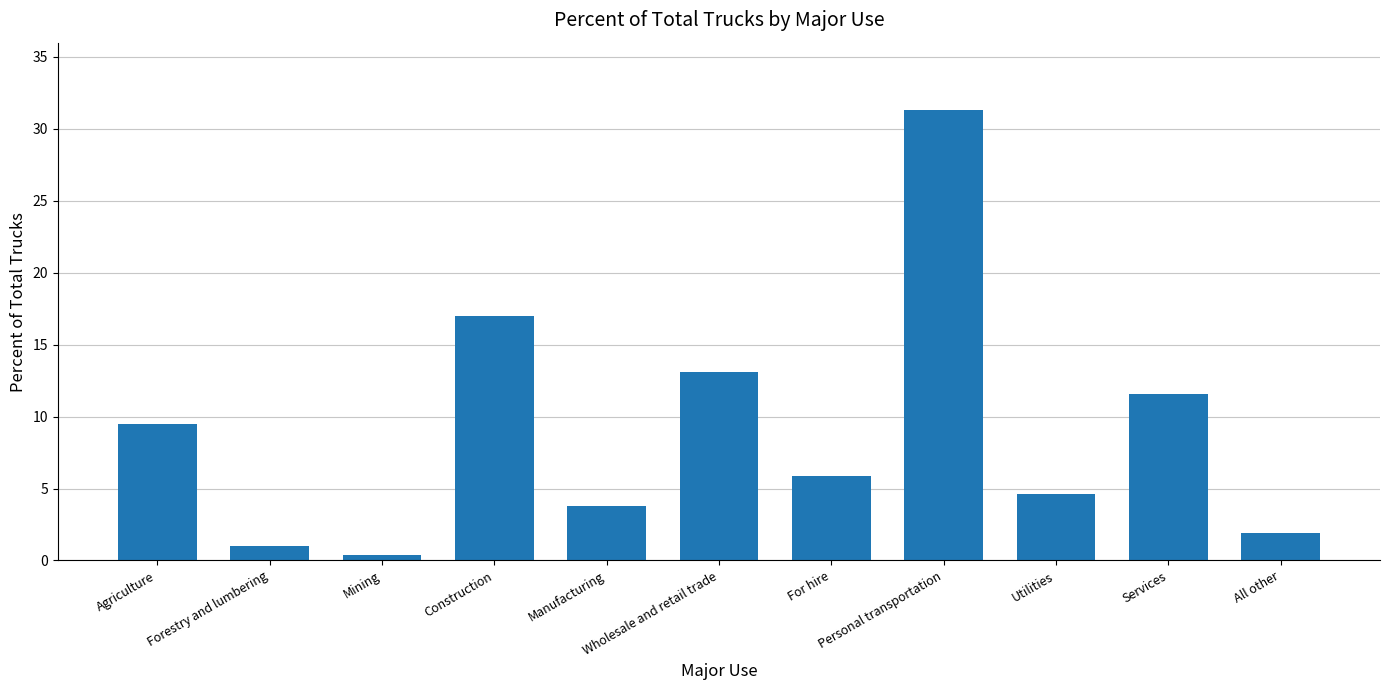

What position from the right is Personal transportation?

4